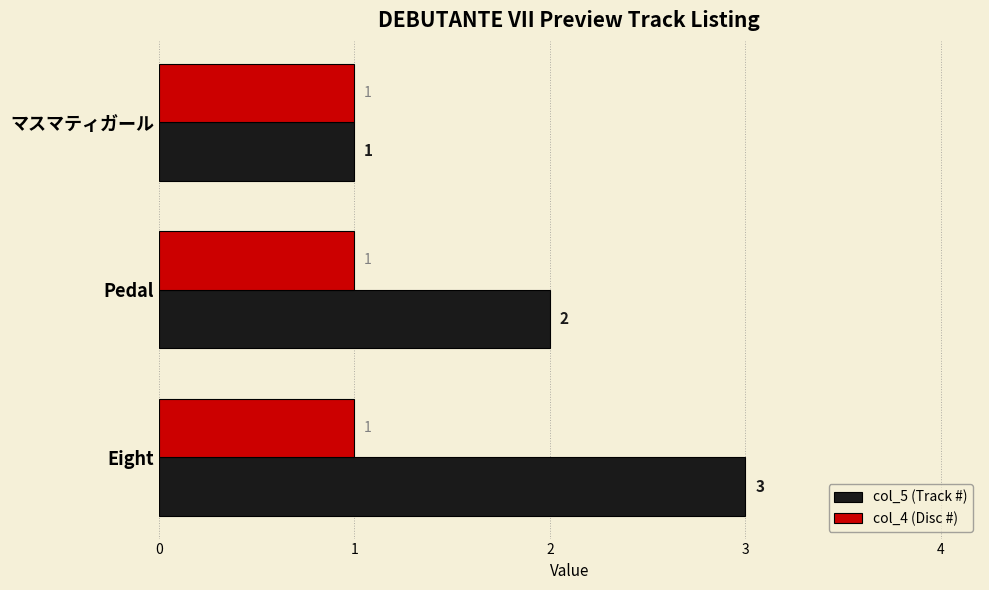

What is the smallest value displayed?

1